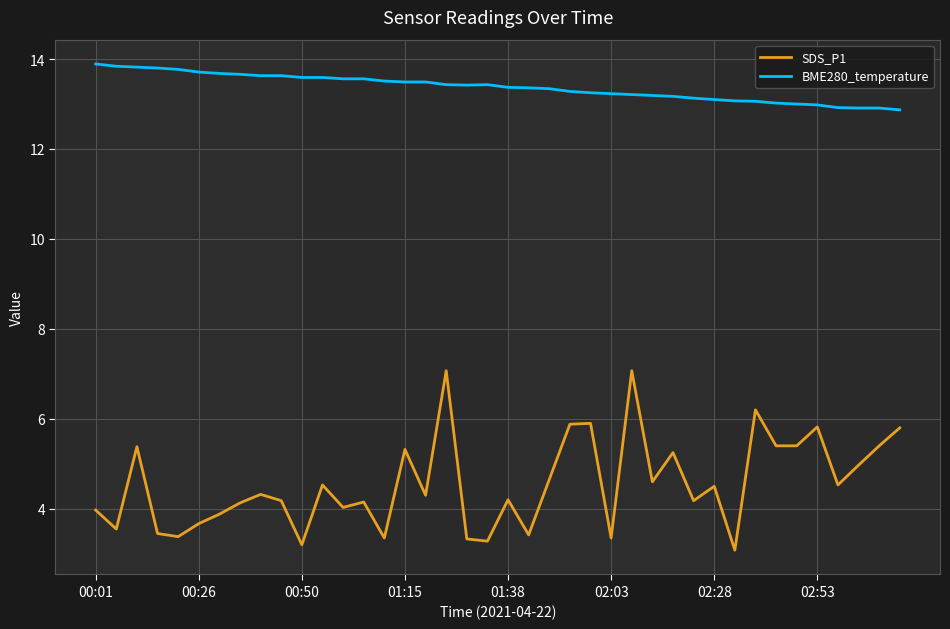

What is the highest value of the SDS_P1 series?

7.1